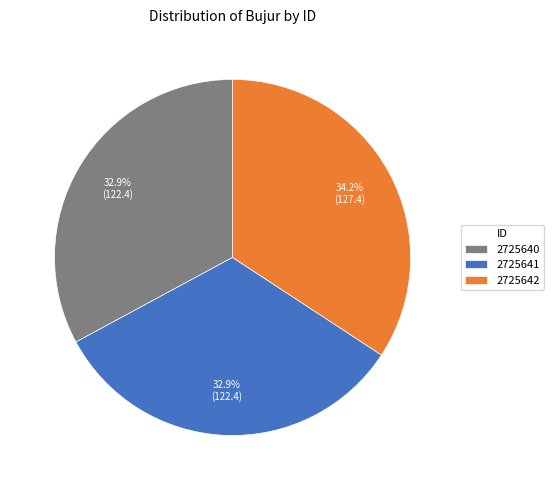

Count the number of slices in the pie.

3